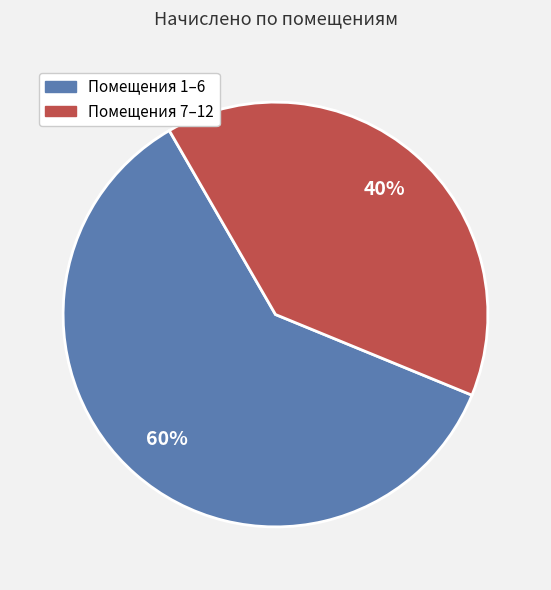

Count the number of slices in the pie.

2